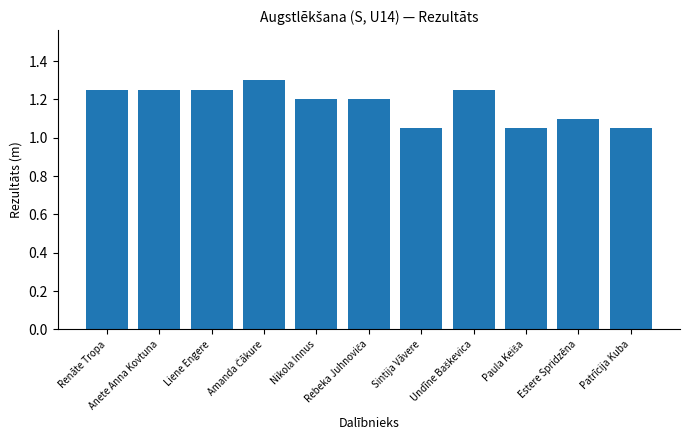

How many values are between 1 and 2?

11